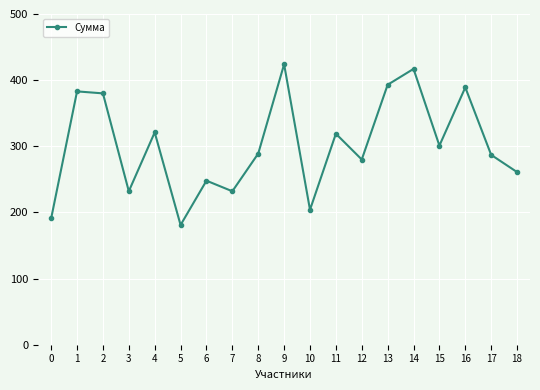

Between 17 and 3, which is larger?

17